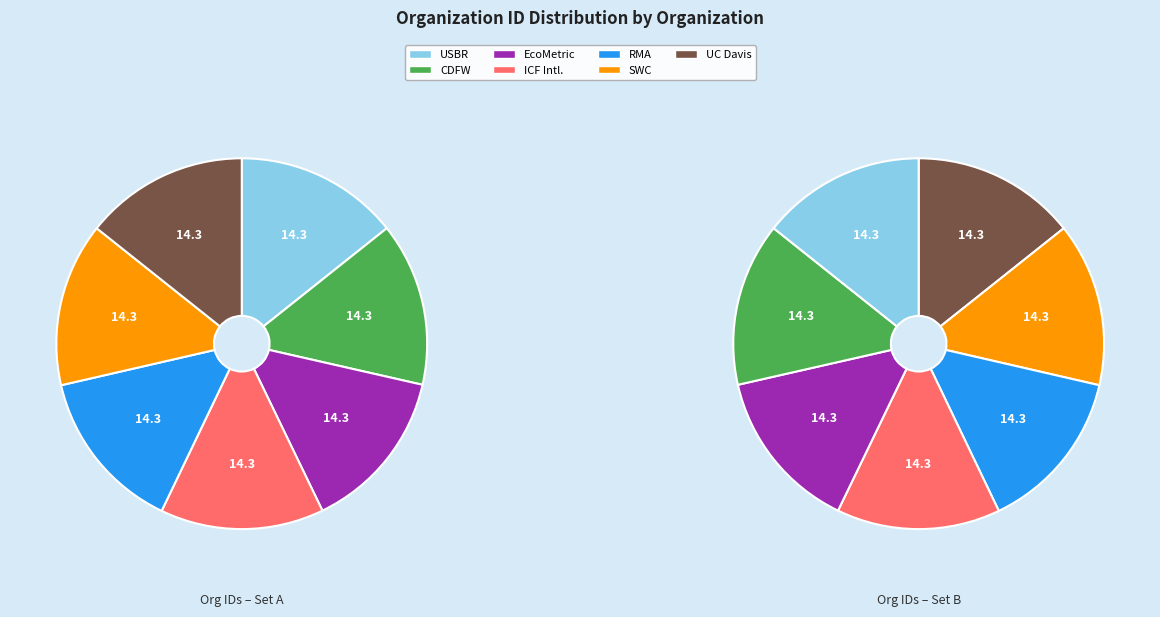

True or false: EcoMetric Consulting accounts for 14% of the total.

True